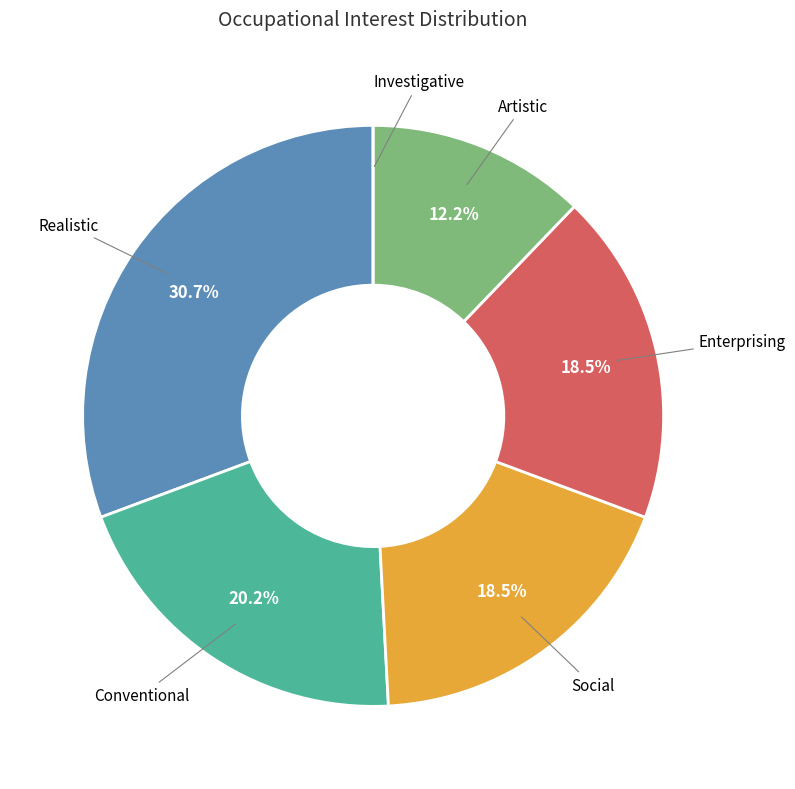

Is the sum of Artistic and Social greater than half?

No